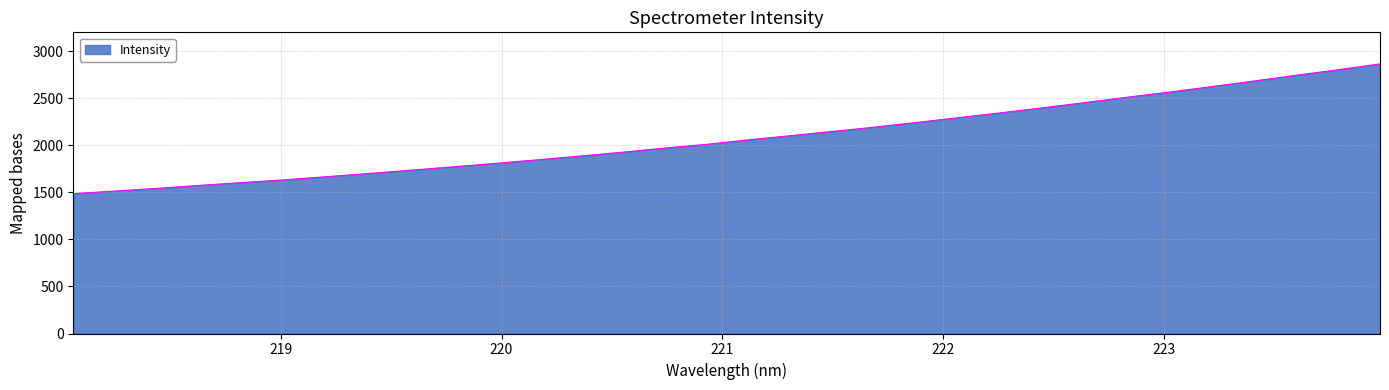

What is the greatest value displayed?

2864.7